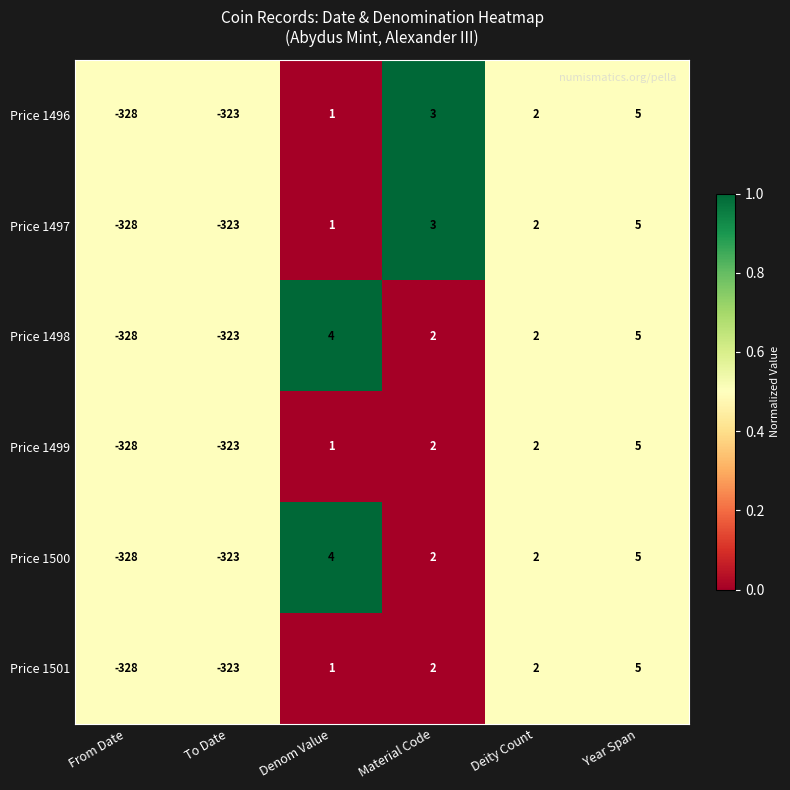

At how many categories does at least one series exceed 0?

4